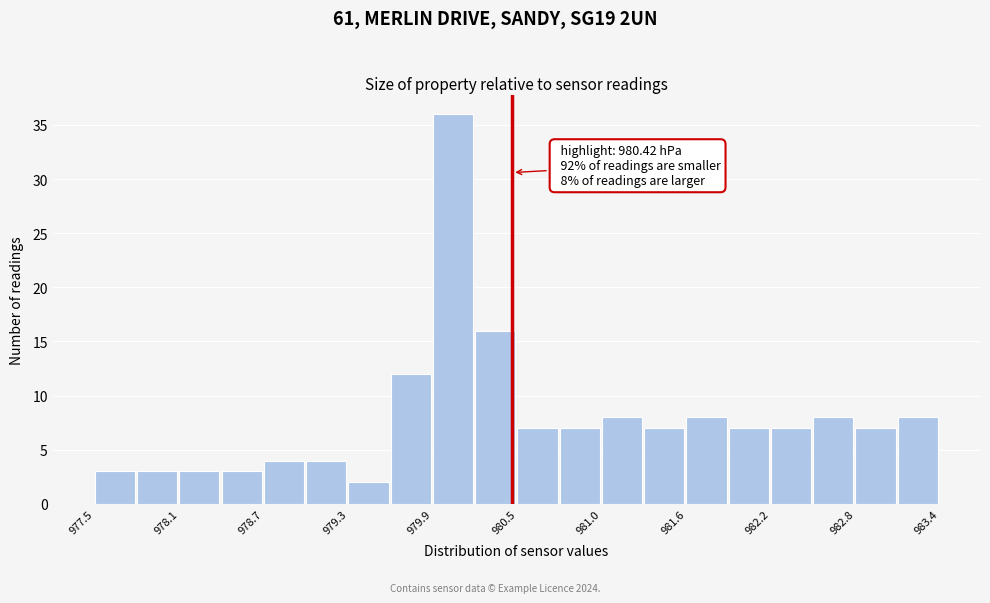

Around what value on the x-axis is the tallest bar? Give the approximate position of its centre, as read against the axis.

980.0